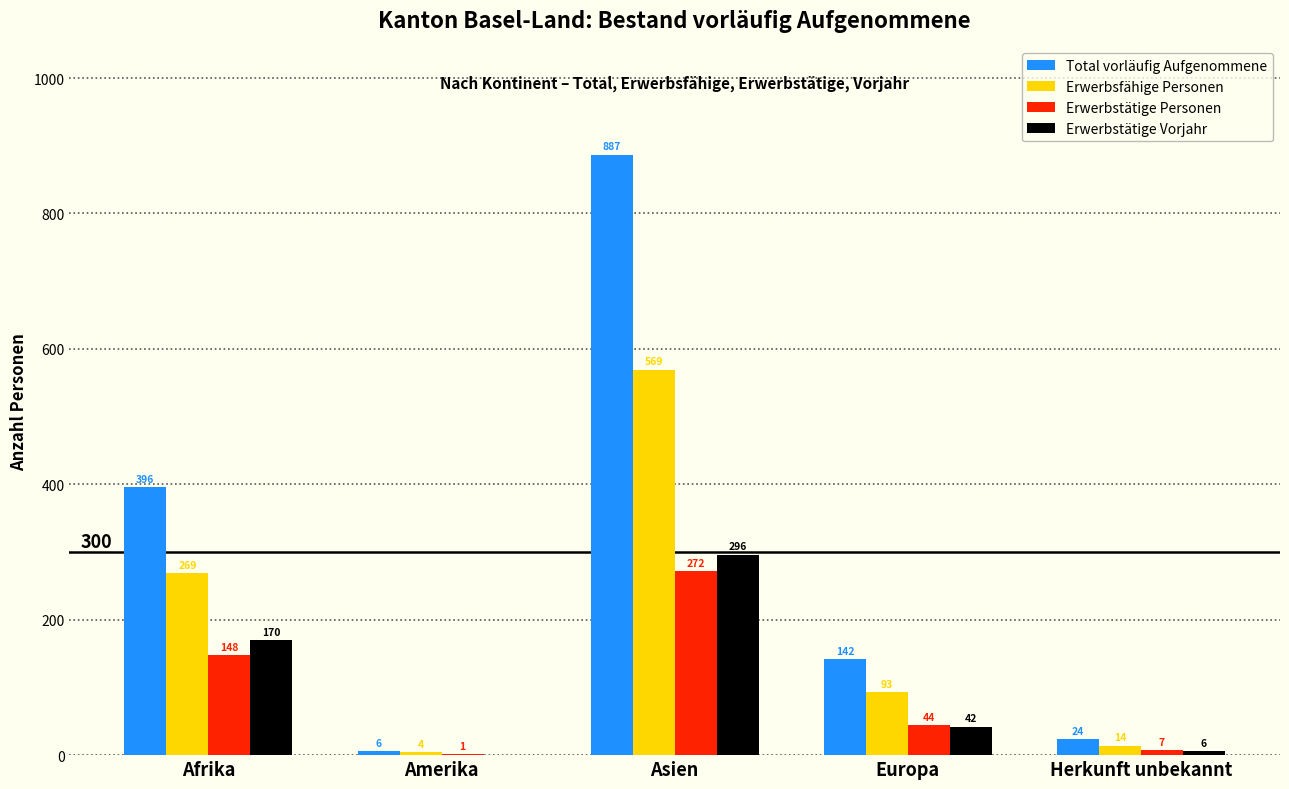

Where does the Erwerbstätige Personen series first go above 44?

Afrika